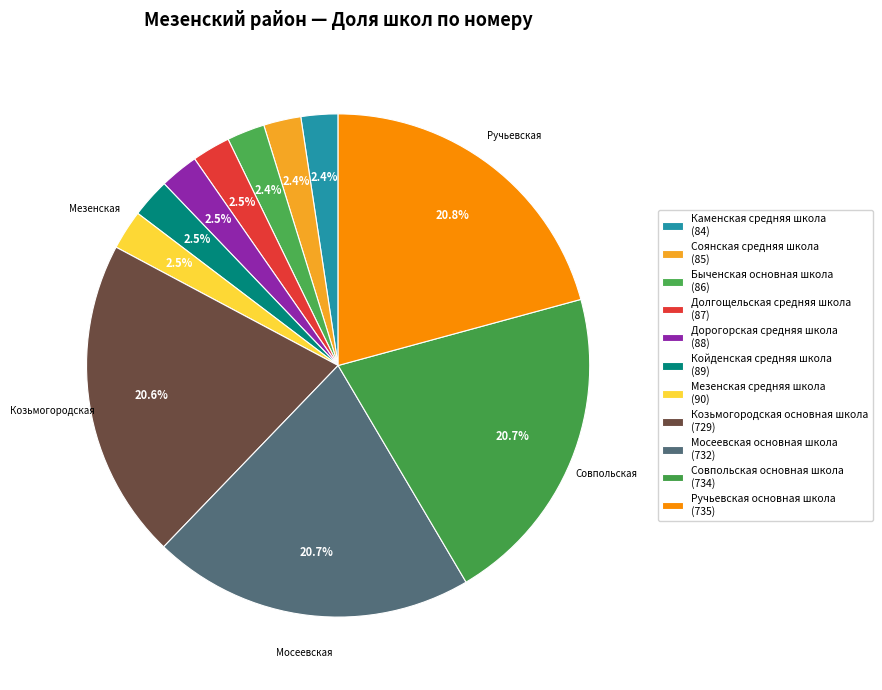

How many segments does this pie chart have?

11